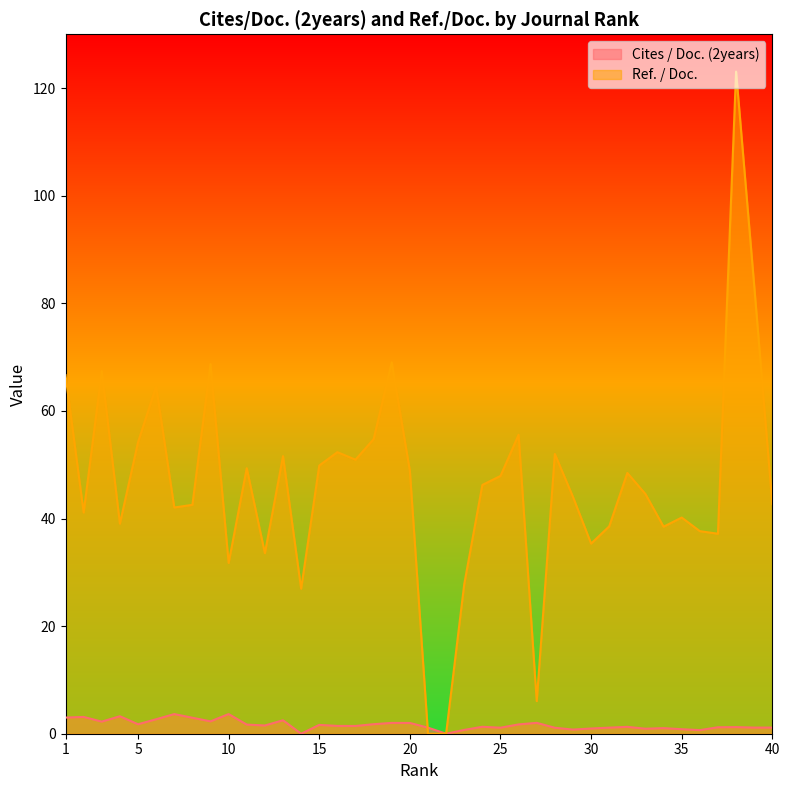

What is the average value of the Ref. / Doc. series?

46.4